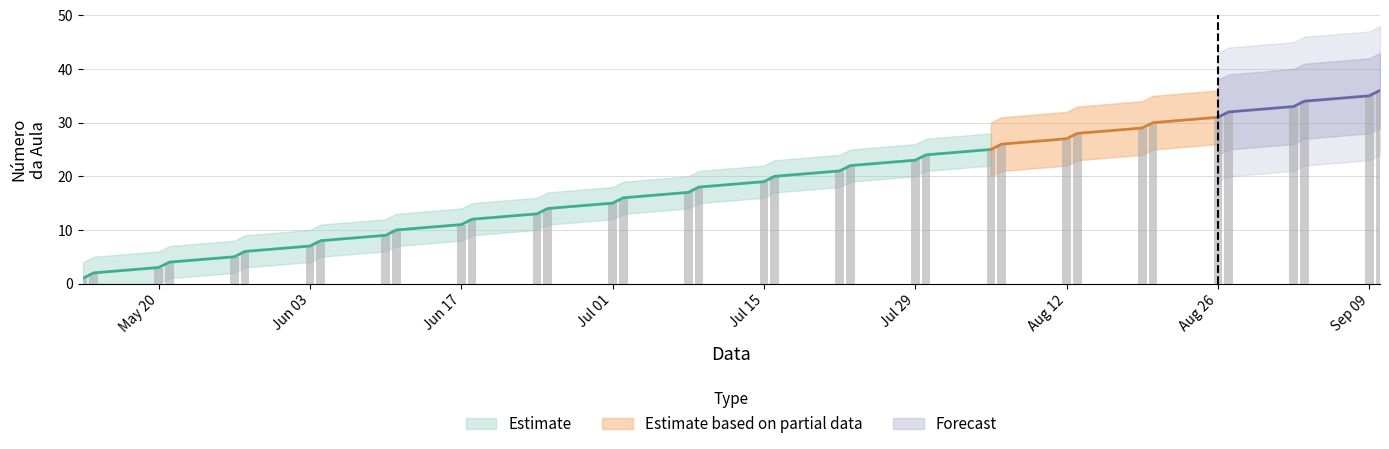

True or false: the data shows 25 at 2013-08-05.

True